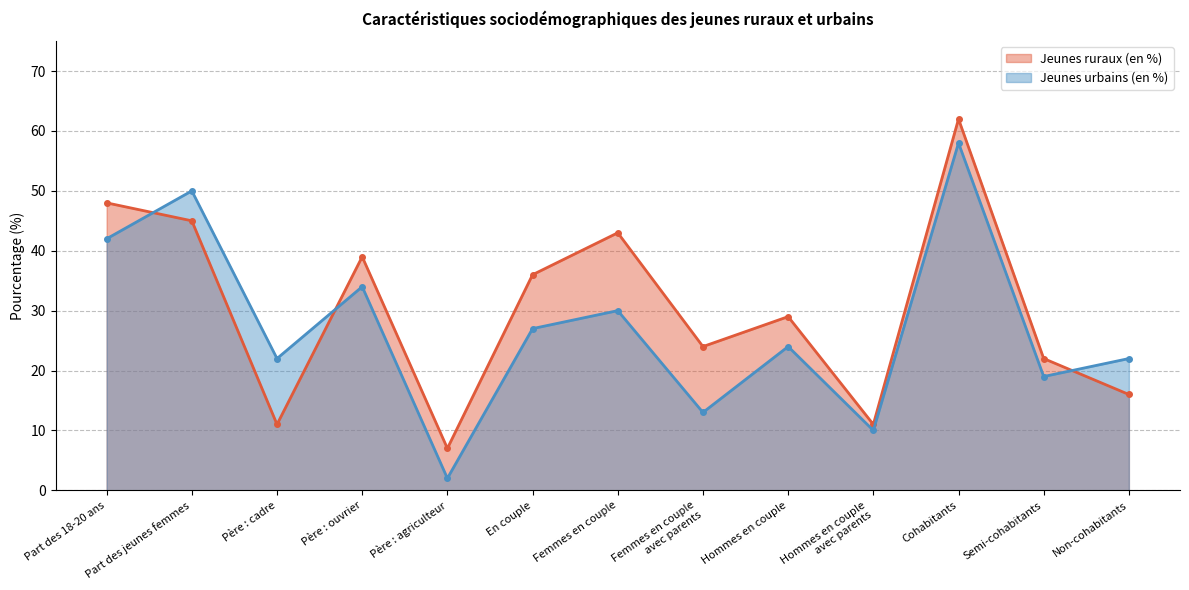

List the series in order of their peak value, lowest first.

Jeunes urbains (en %), Jeunes ruraux (en %)